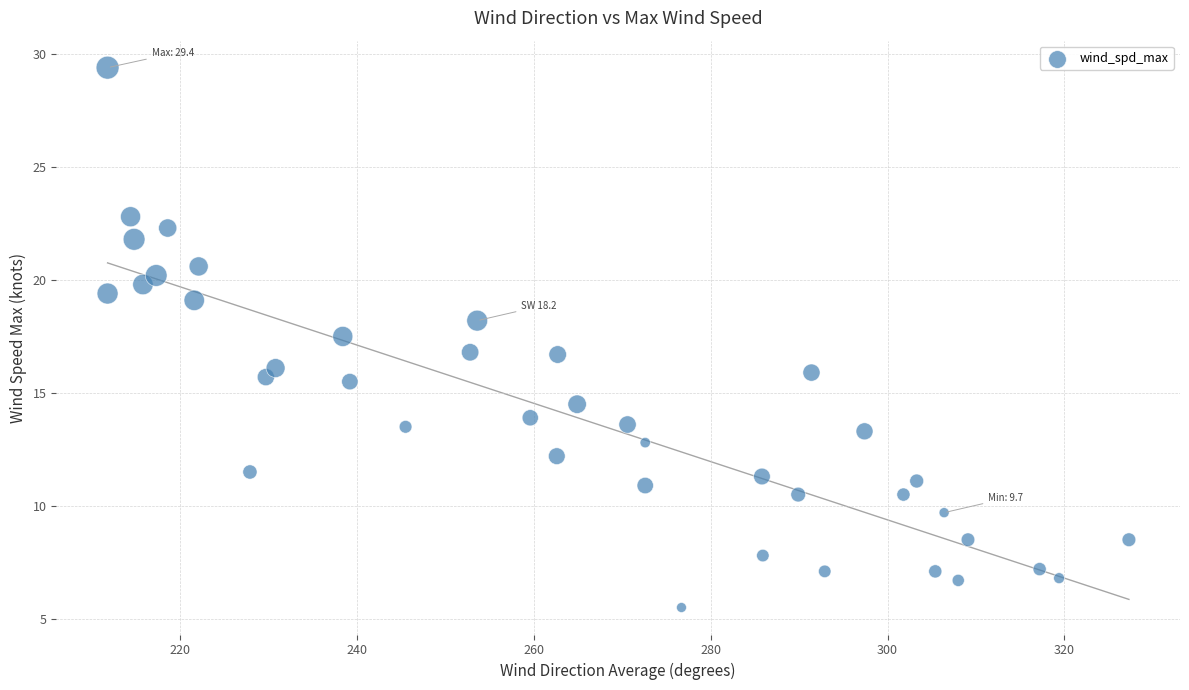

What is the range of X values (max minus min)?

115.5